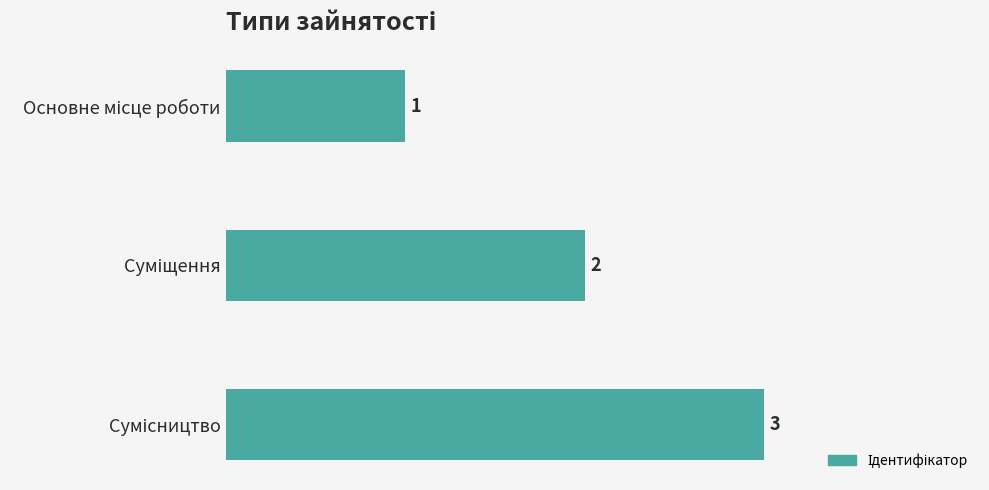

What is the greatest value displayed?

3